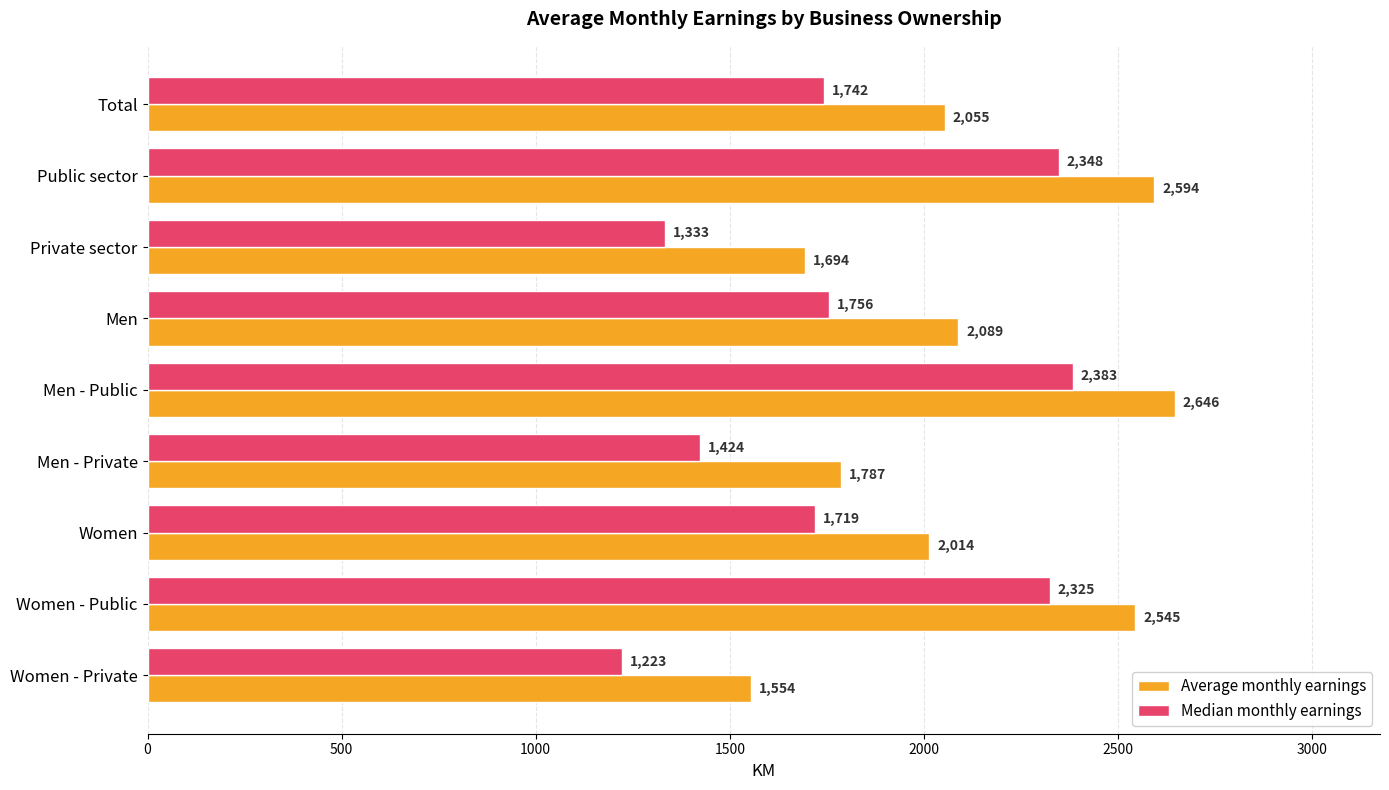

Which series has the largest total across all categories?

Average monthly earnings